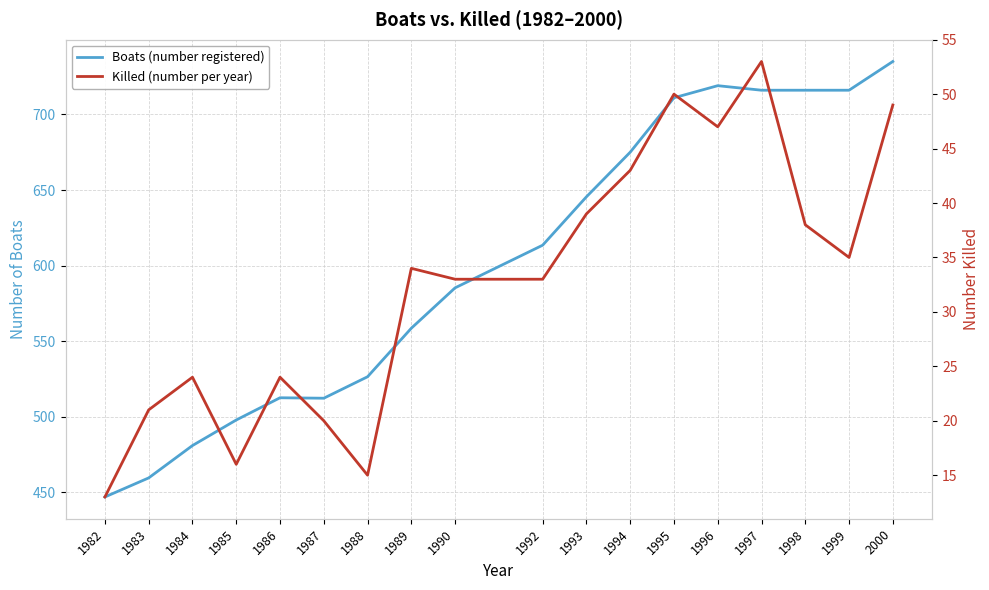

The value of Boats (number registered) at 2000 is 735.0. True or false?

True